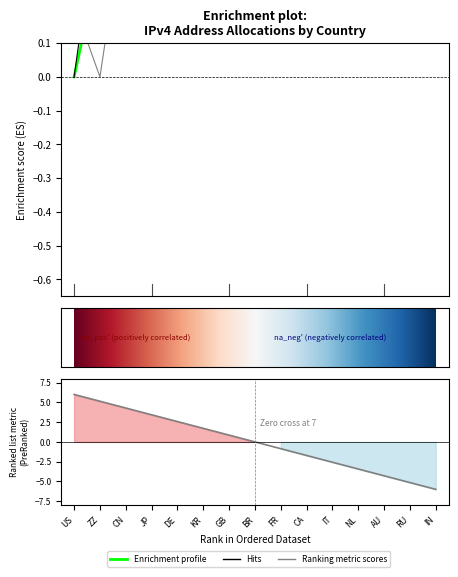

What is the label of the 3rd point from the right?

AU